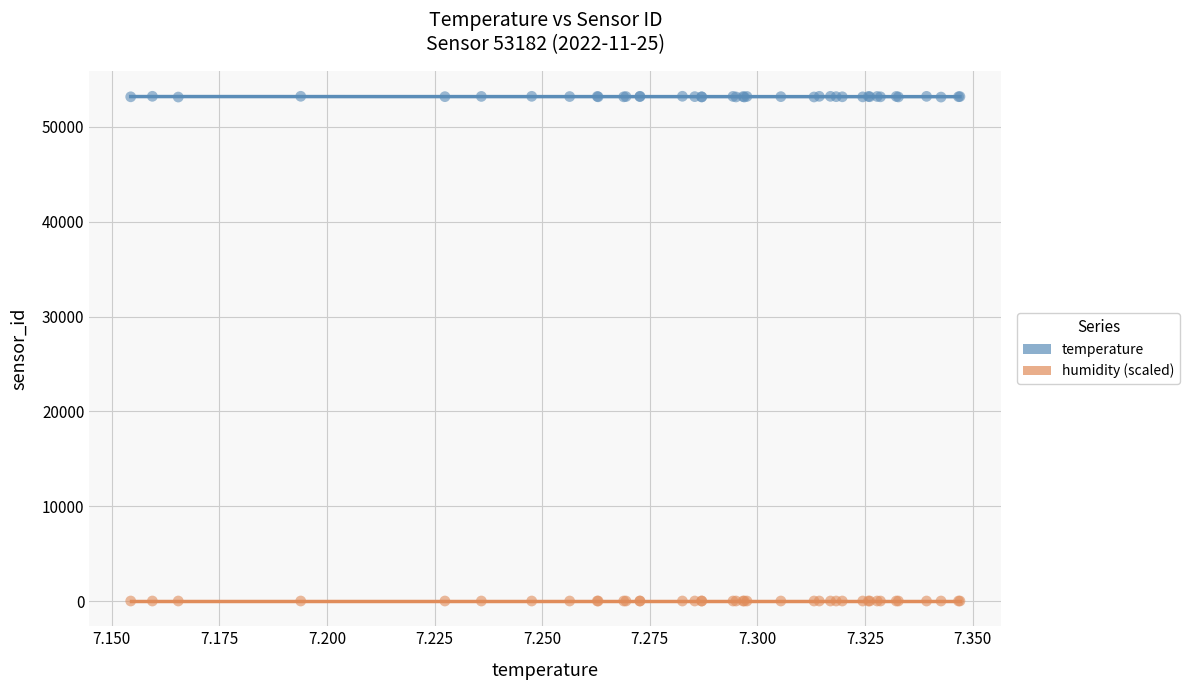

Which series reaches the maximum Y coordinate?

temperature